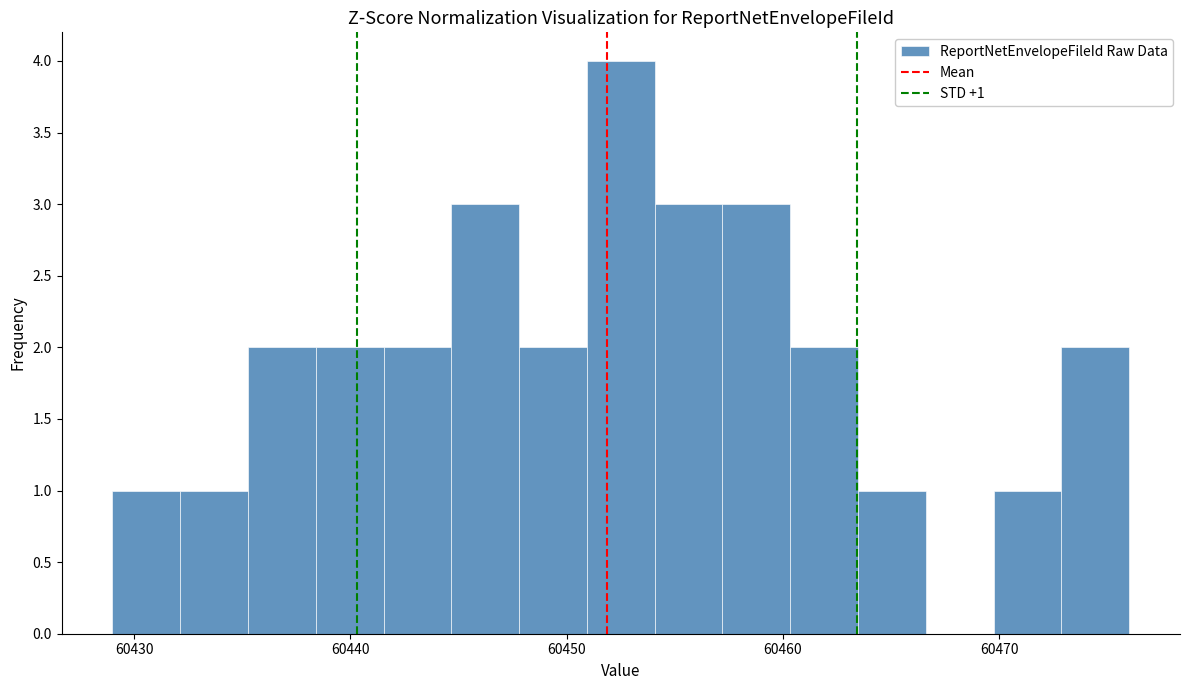

Around what value on the x-axis is the tallest bar? Give the approximate position of its centre, as read against the axis.

60453